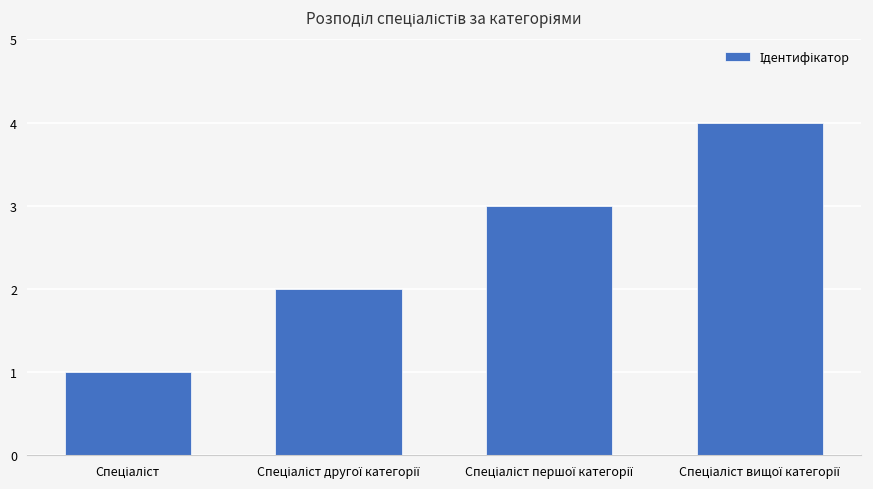

What is the sum of all values?

10